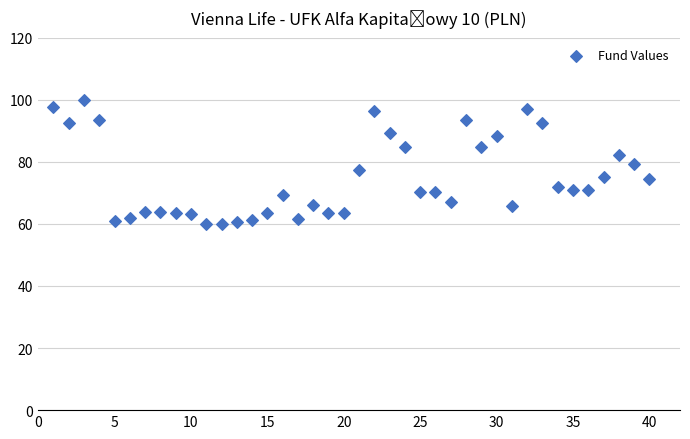

What is the range of Y values (max minus min)?

40.0